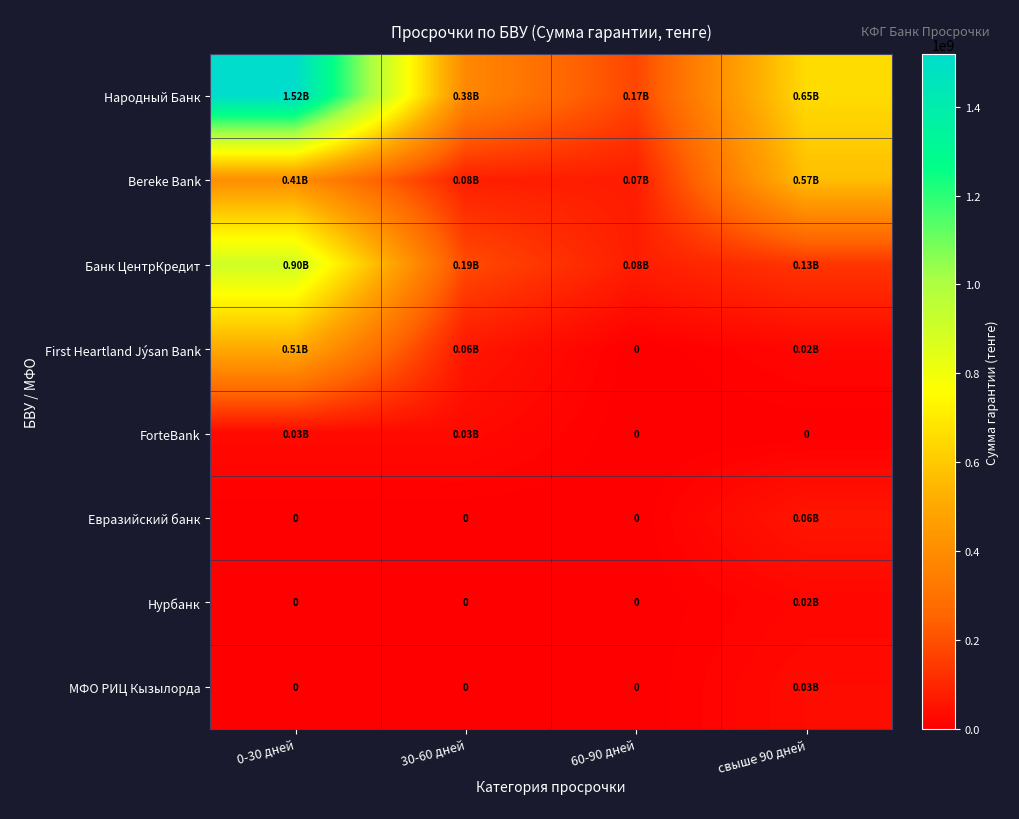

Which series has the widest spread of values?

Народный Банк